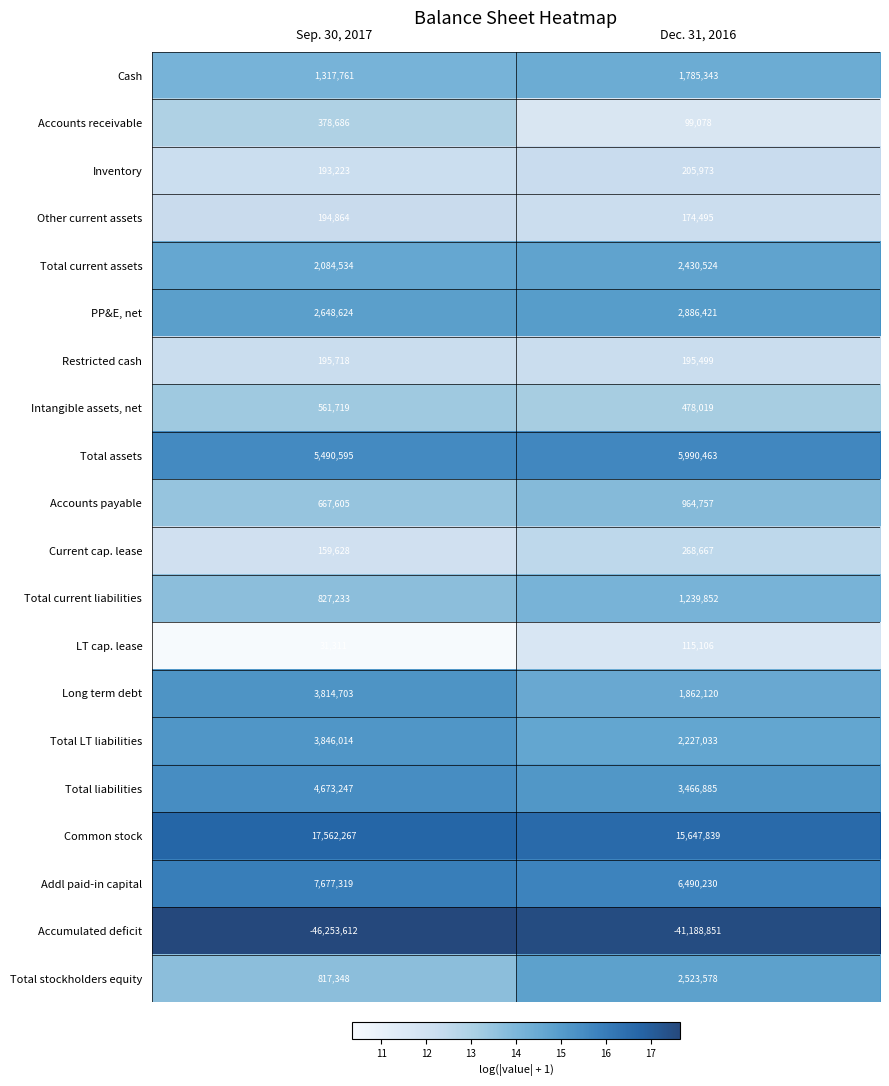

List the series in order of their peak value, lowest first.

LT cap. lease, Other current assets, Restricted cash, Inventory, Current cap. lease, Accounts receivable, Intangible assets, net, Accounts payable, Total current liabilities, Cash, Total current assets, Total stockholders equity, PP&E, net, Long term debt, Total LT liabilities, Total liabilities, Total assets, Addl paid-in capital, Common stock, Accumulated deficit